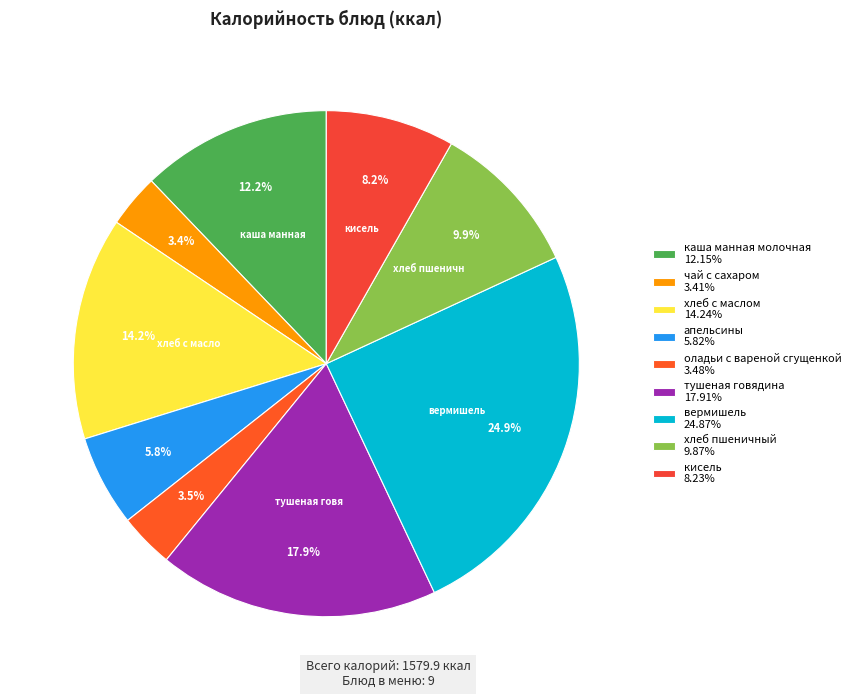

Count the number of slices in the pie.

9